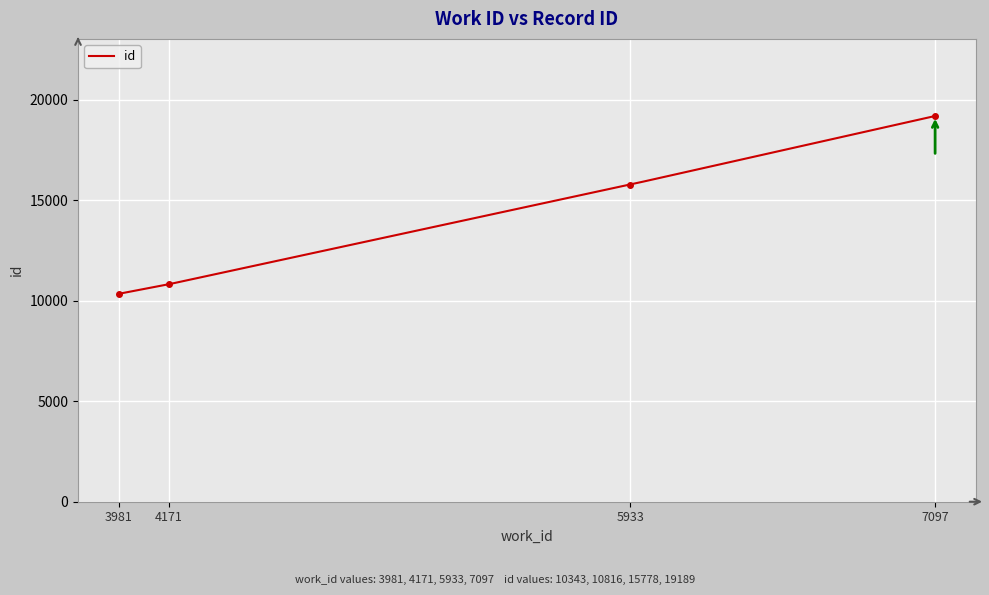

At which category does the chart reach its minimum across all series?

3981